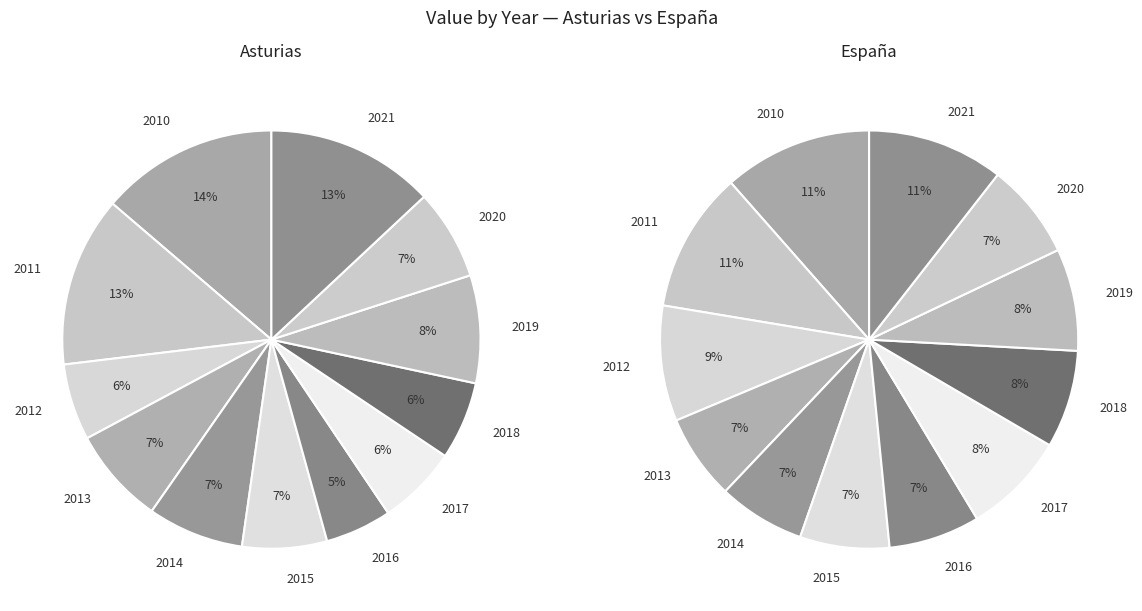

Is the sum of 2021 and 2016 greater than half?

No